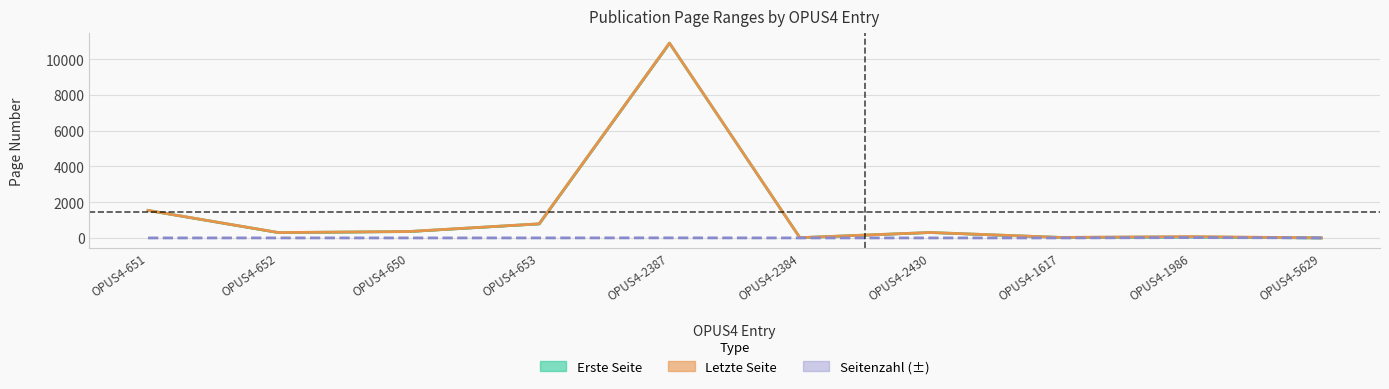

Does the chart display data point markers on the line(s)?

No